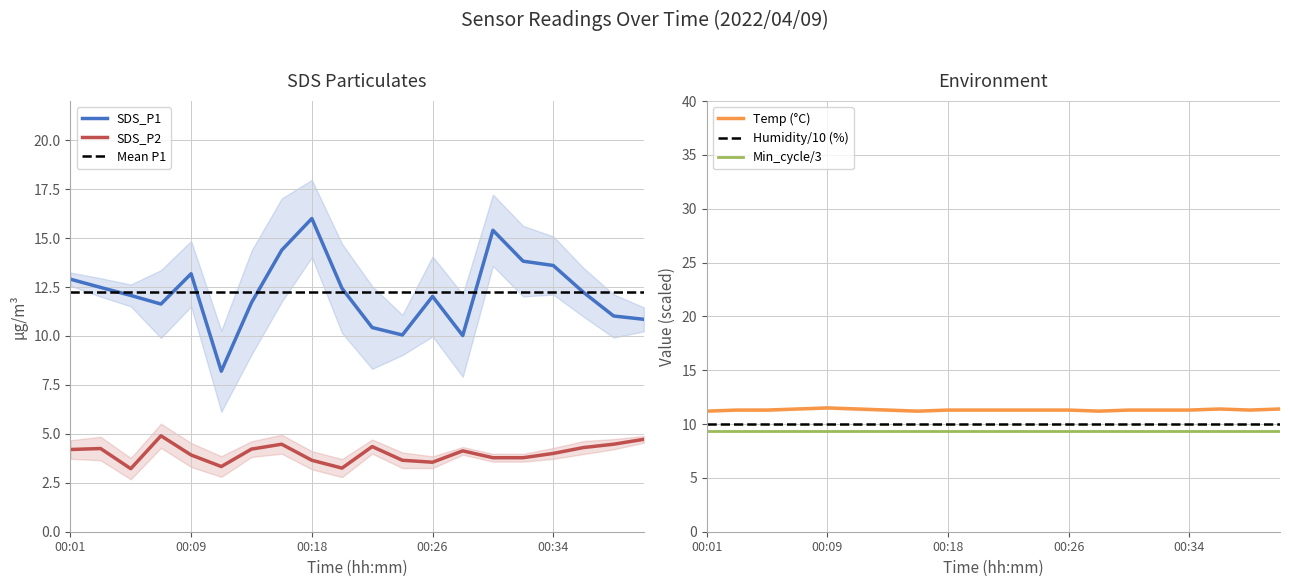

True or false: SDS_P1 and SDS_P2 intersect in this chart.

False